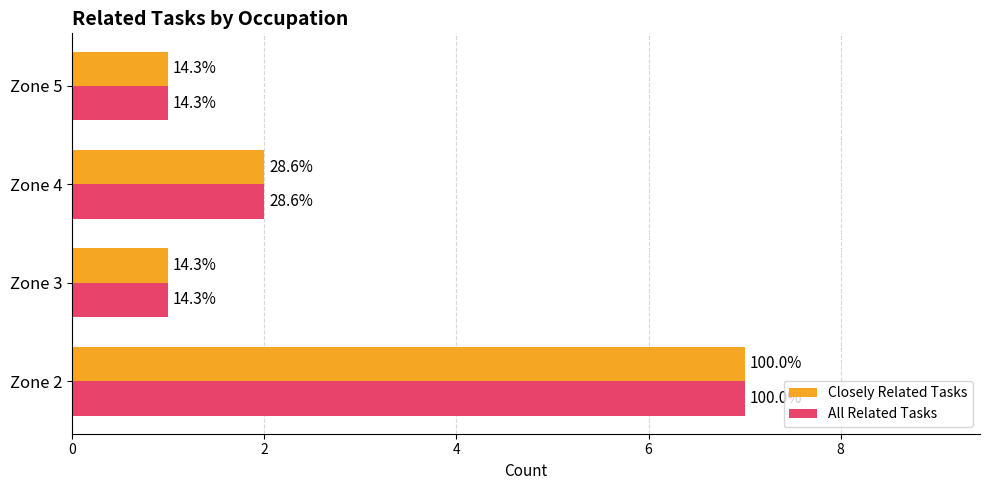

Rank the series by their maximum value, from lowest to highest.

Closely Related Tasks, All Related Tasks